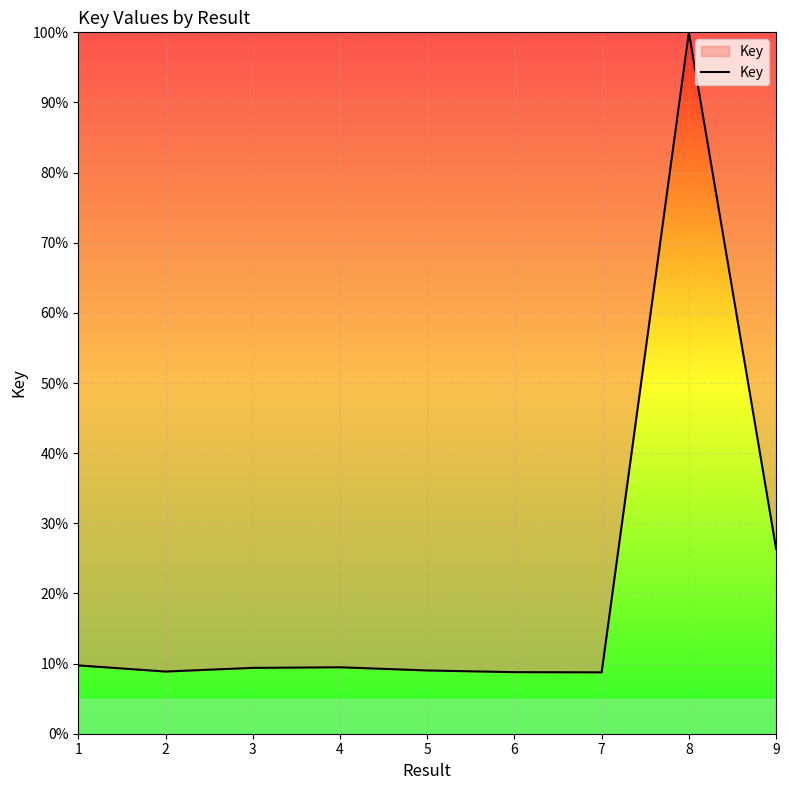

Is it true that the value at 6 is 8.8?

True